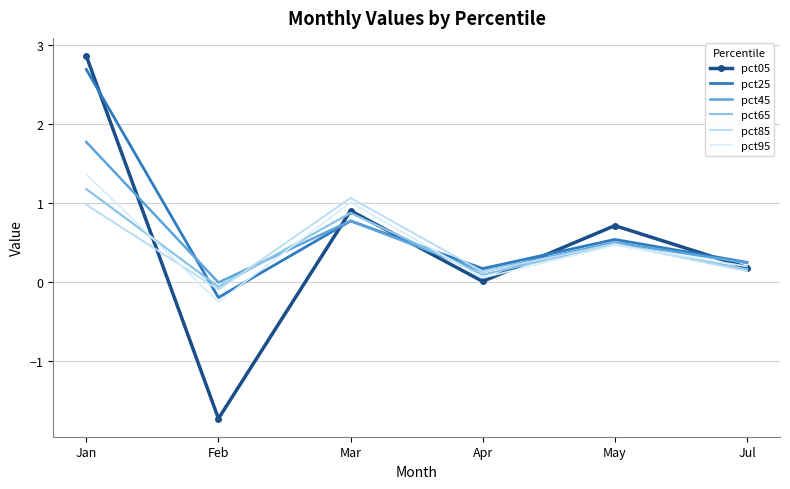

Does the chart have visible grid lines?

Yes